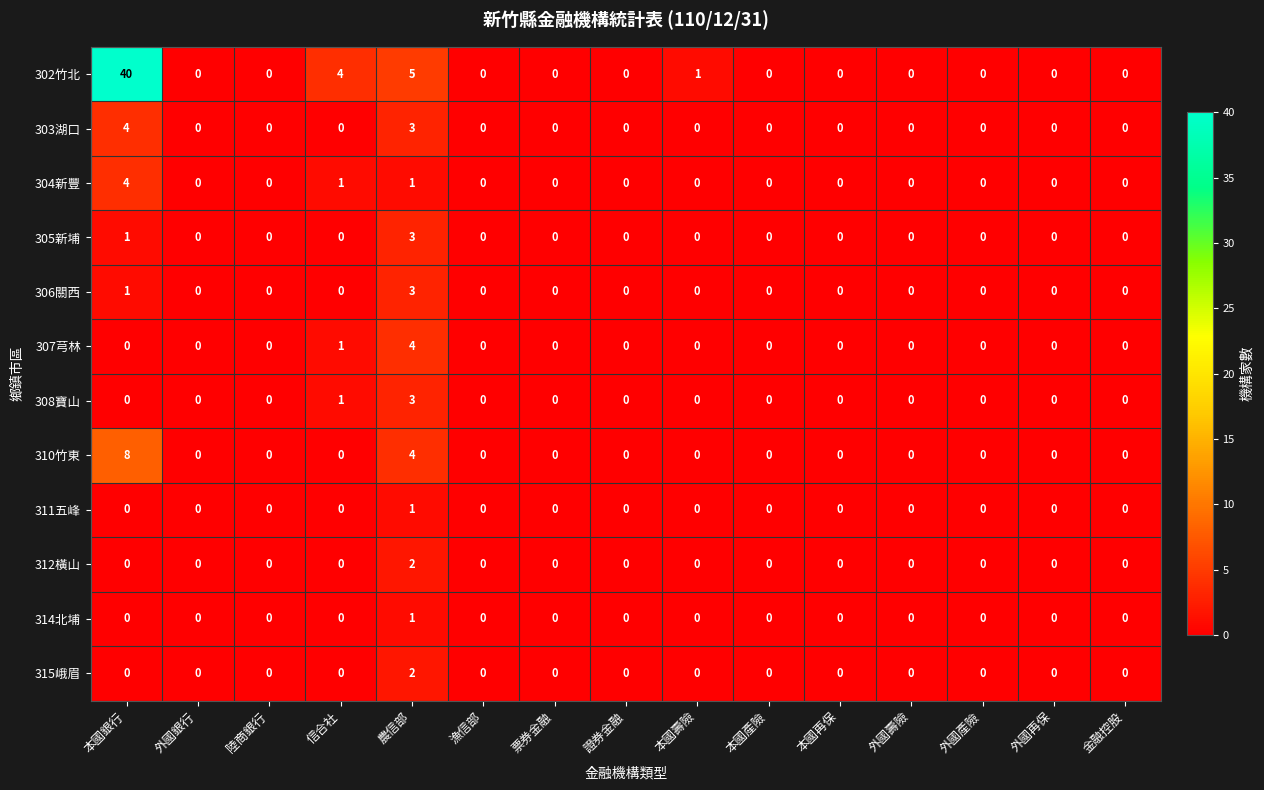

Count the number of data series in this chart.

12